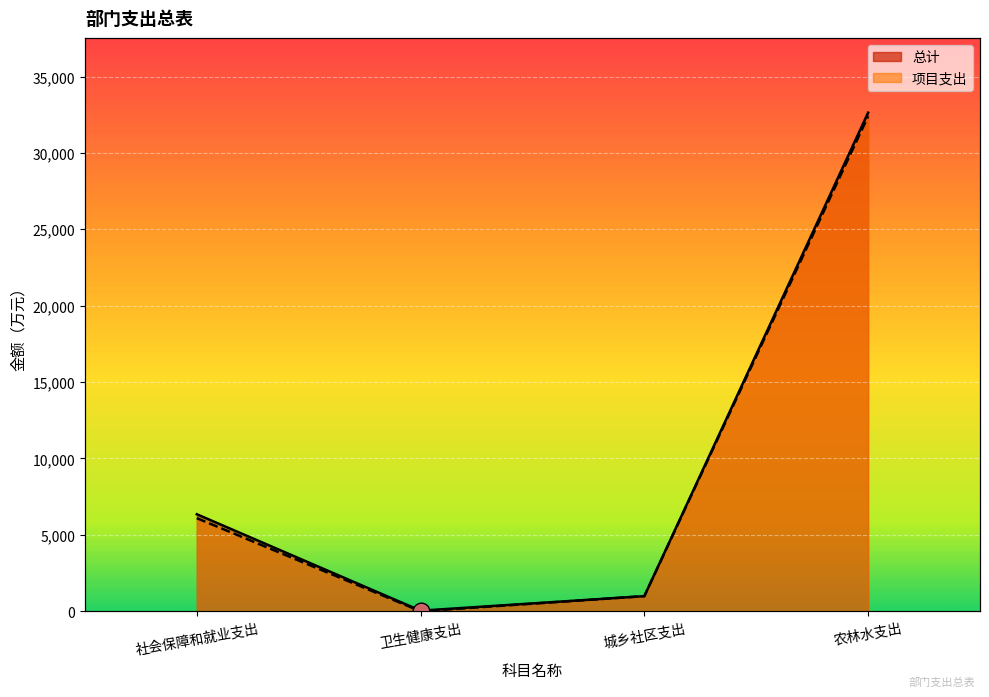

What is the sum of the 项目支出 values at 城乡社区支出 and 农林水支出?

33384.6